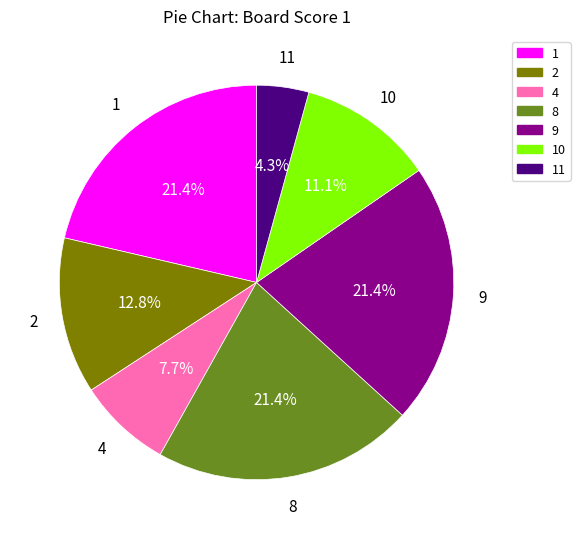

How many slices are in this pie chart?

7